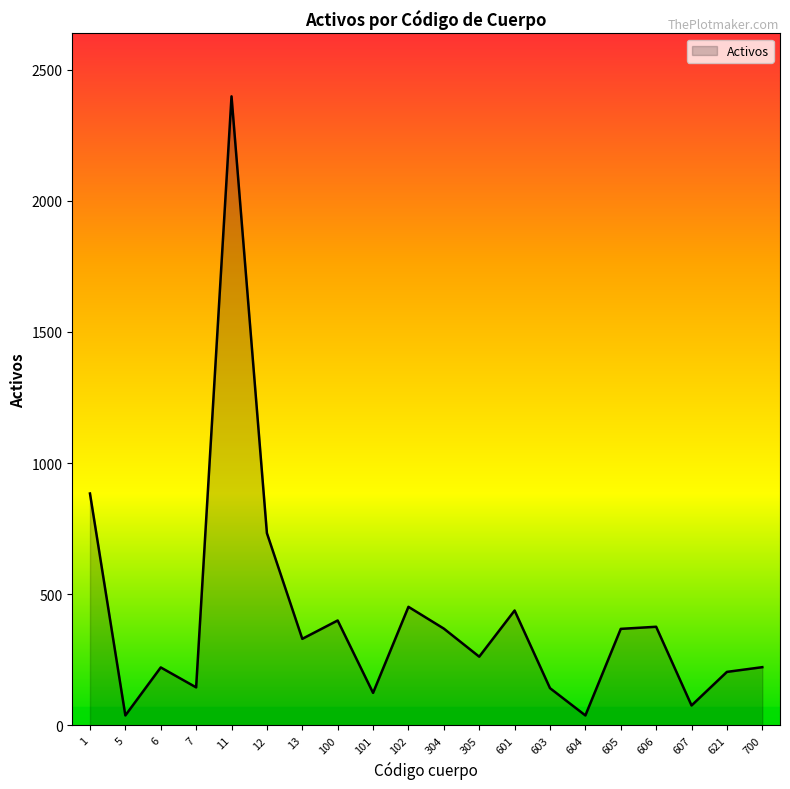

Between 11 and 700, which is larger?

11